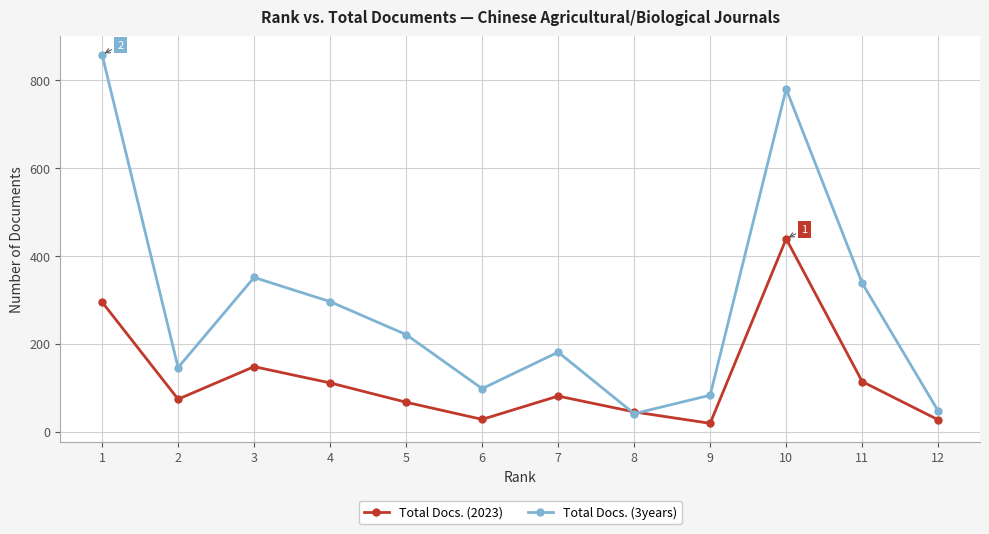

What is the difference between the Total Docs. (3years) values at 3 and 8?

310